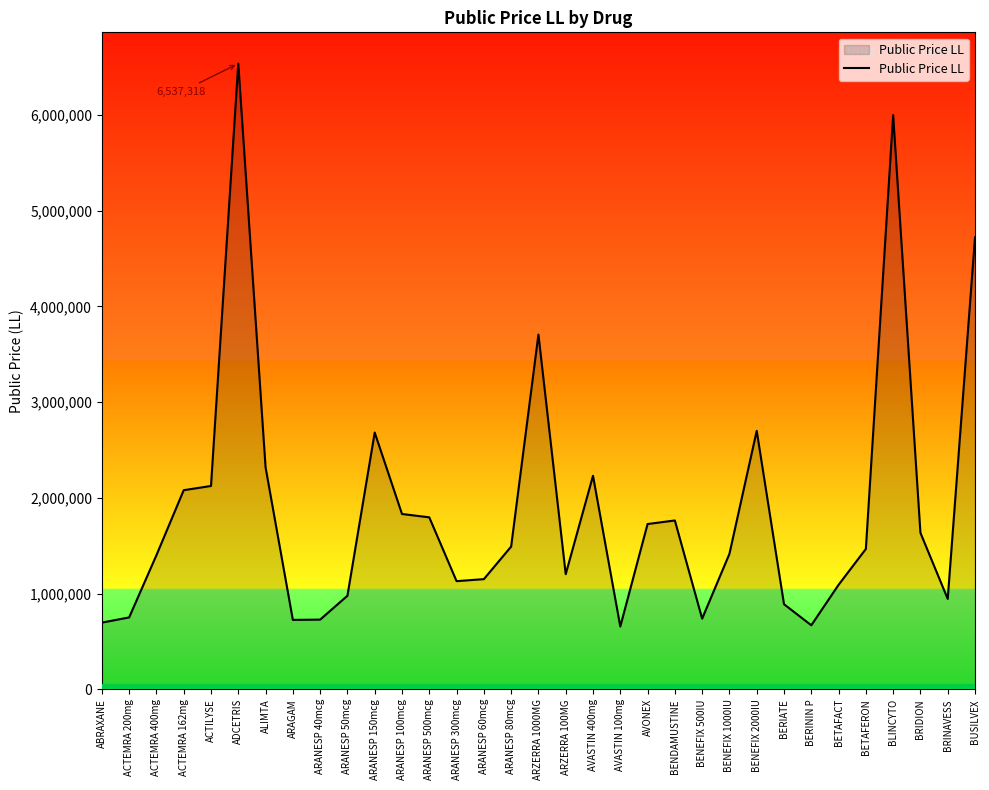

Where is the data nearest to the value 3596442?

ARZERRA 1000MG